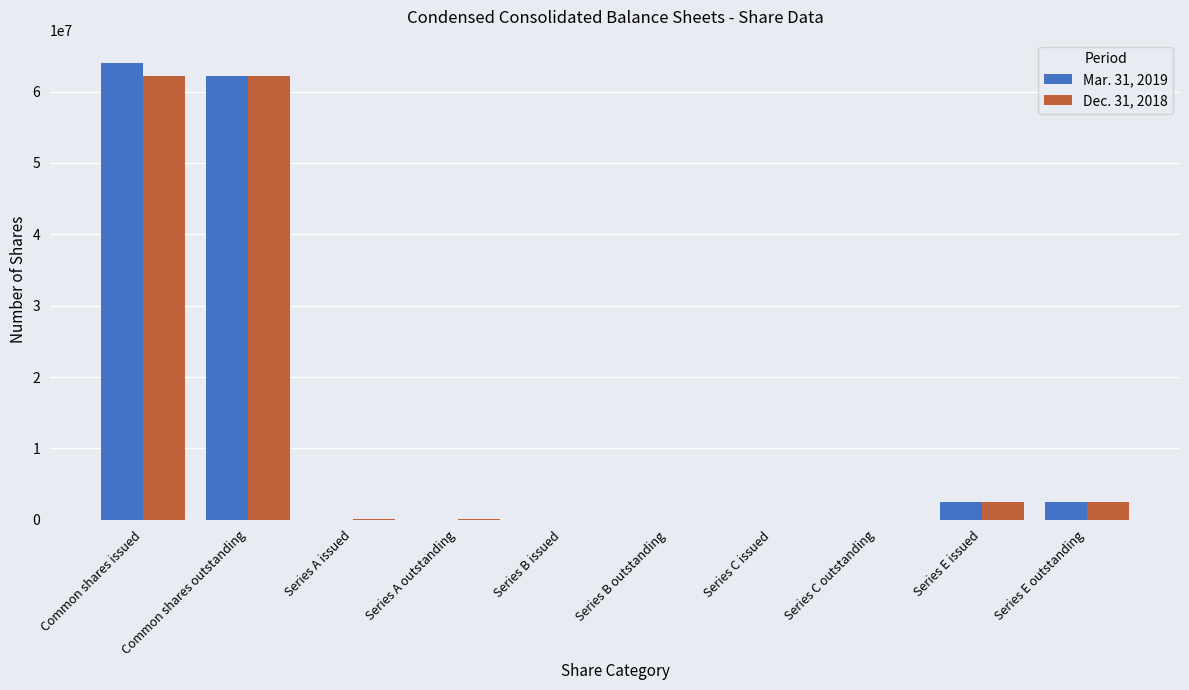

How many values in the Mar. 31, 2019 series exceed 0?

4